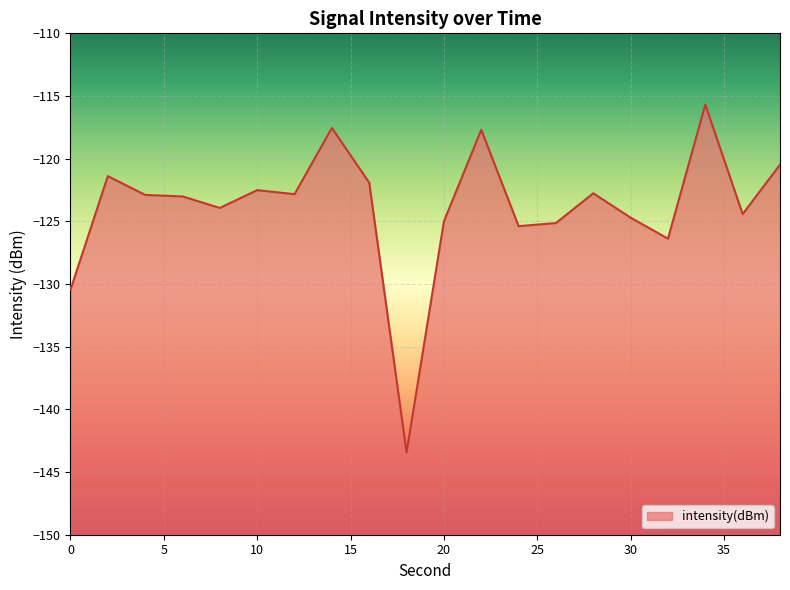

Which has a higher value, 8 or 32?

8